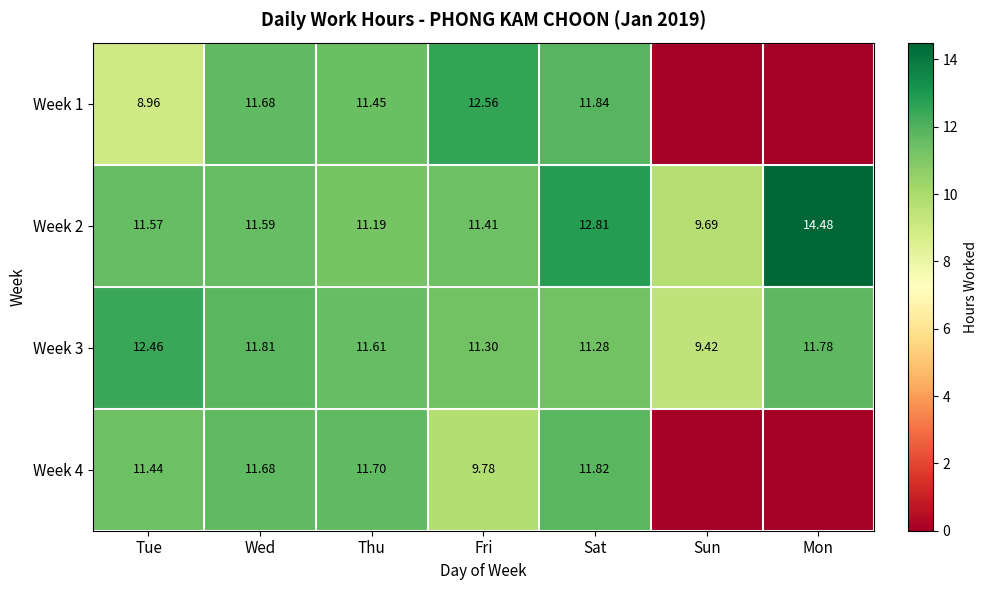

What is the difference between the Week 2 values at Fri and Thu?

0.2